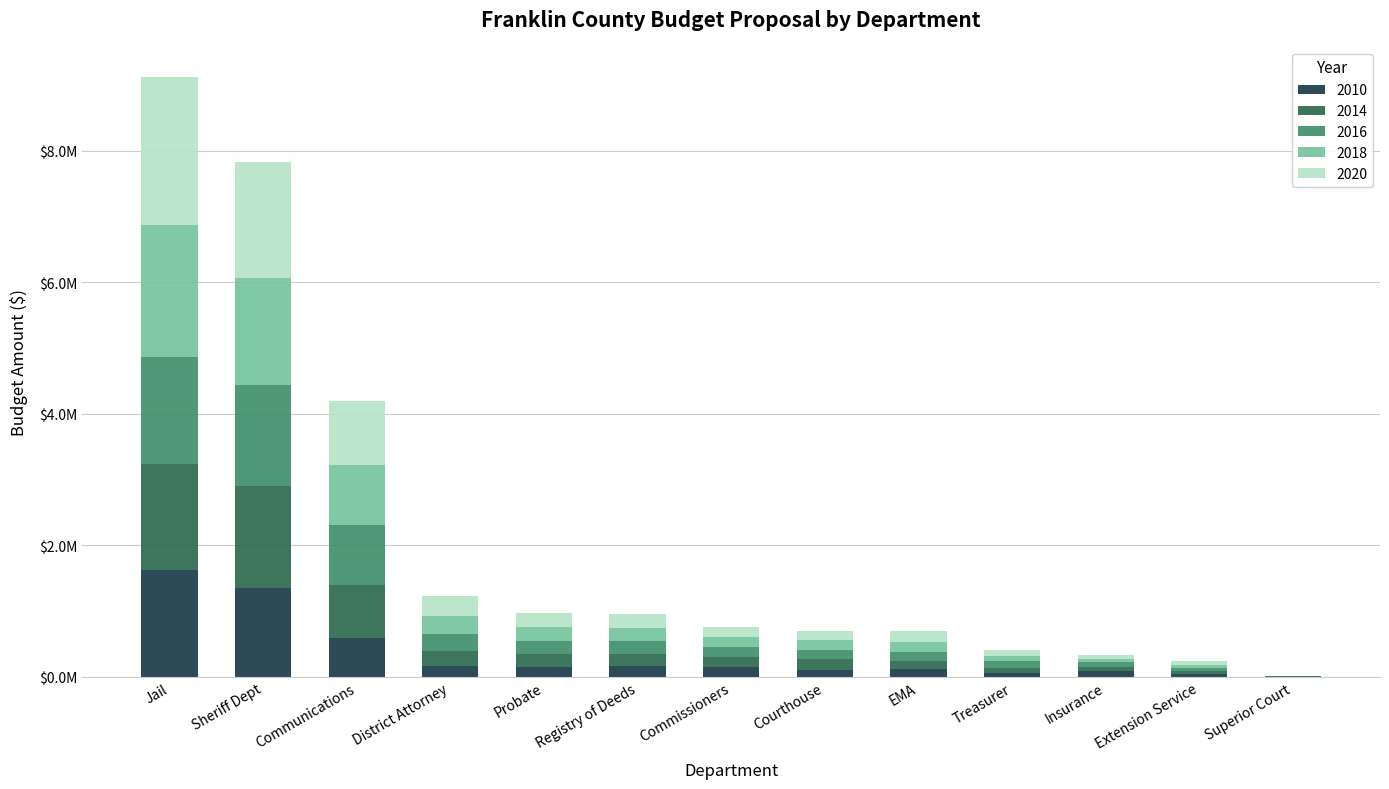

Does the chart contain stacked bars?

Yes